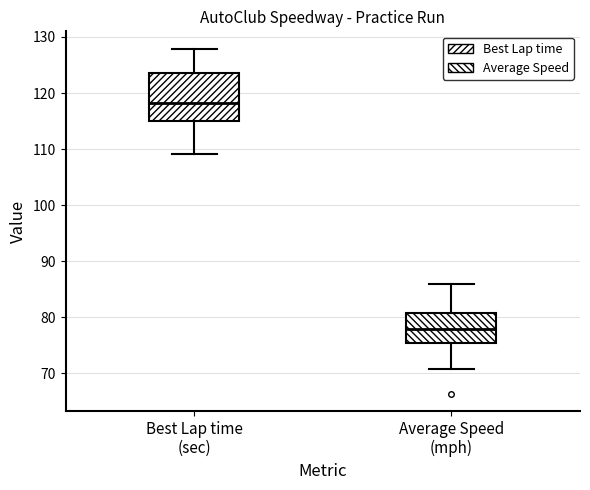

Which box's median line is the lowest?

Average Speed (mph)